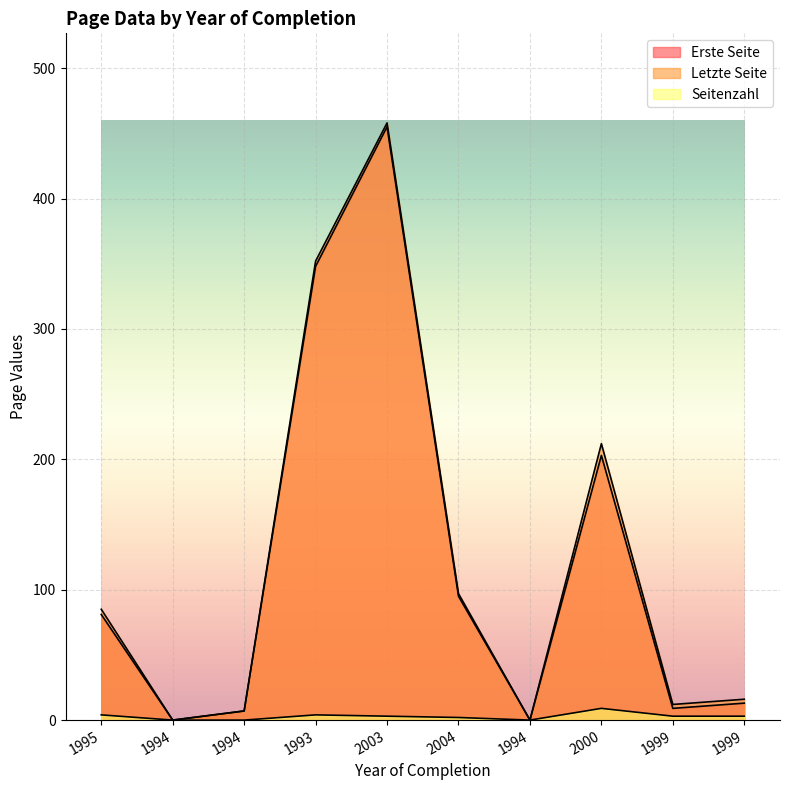

Where is Letzte Seite nearest to the value 229?

2000